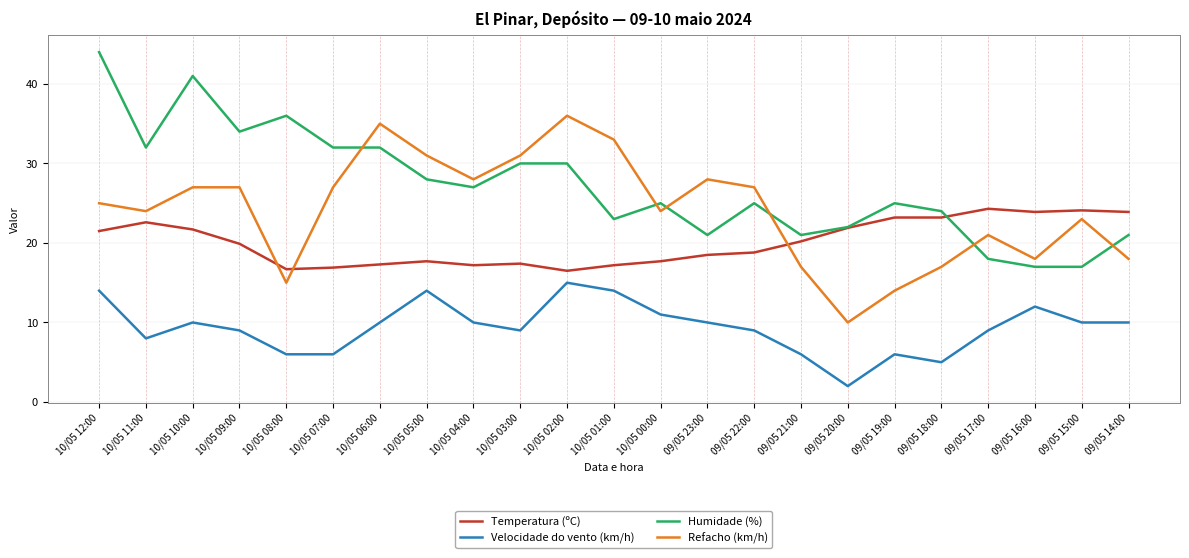

What is the sum of all Velocidade do vento (km/h) values?

215.0